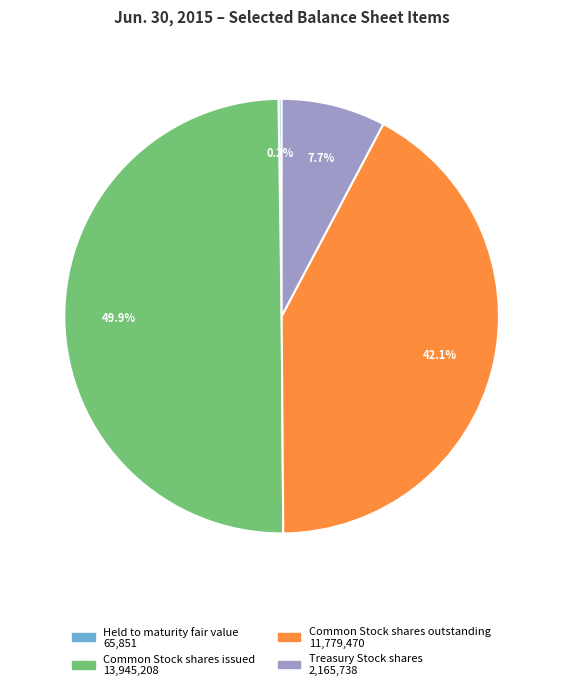

Approximately how many times larger is the value at Common Stock shares issued compared to Common Stock shares outstanding?

1.2